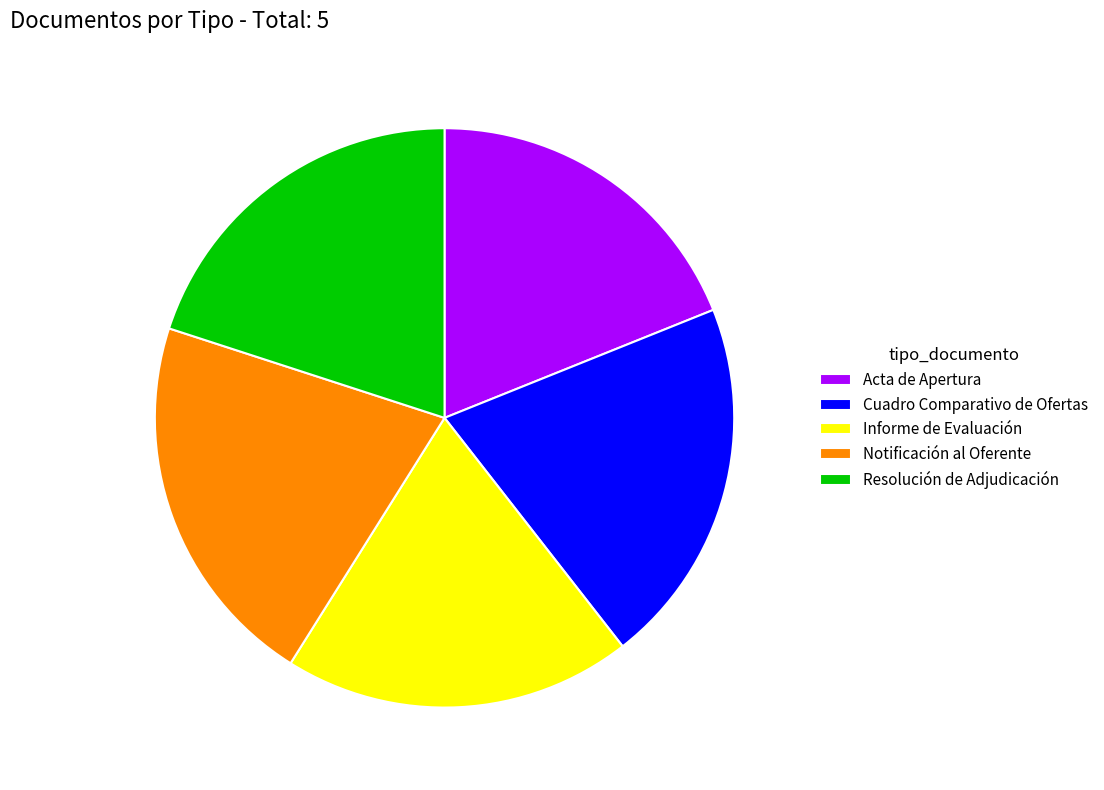

The Resolución de Adjudicación slice represents 20% of the pie. True or false?

True